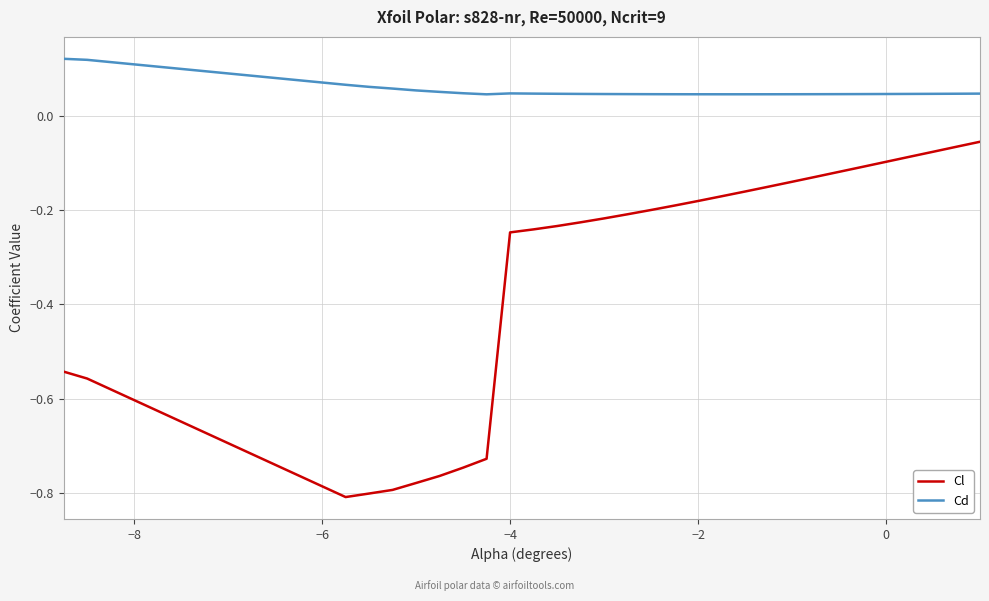

True or false: Cl and Cd cross at least once.

False